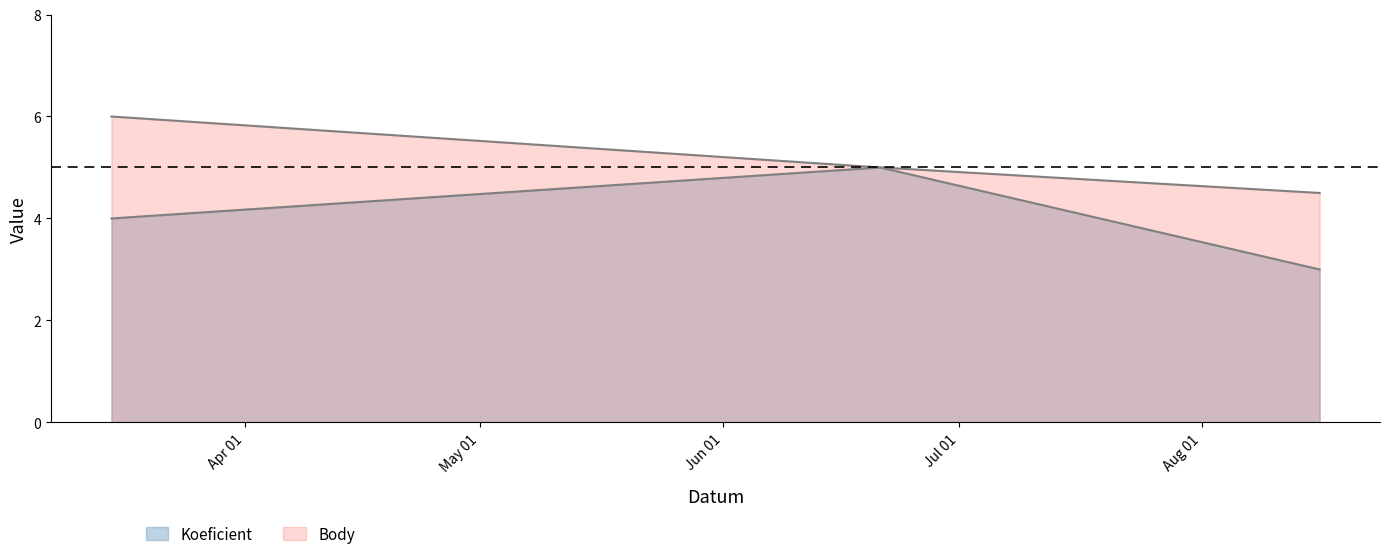

Which series has the largest total across all categories?

Body